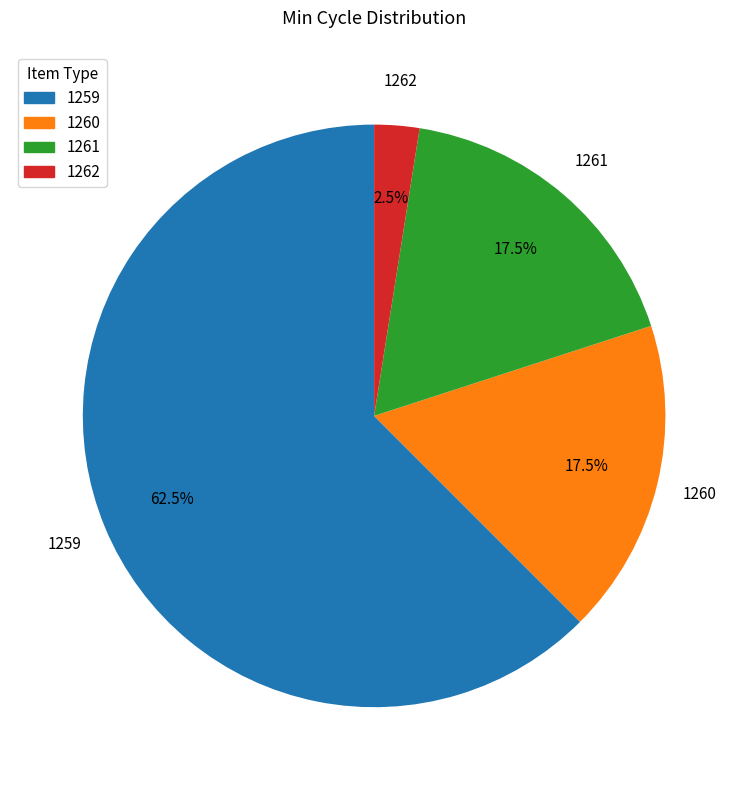

Does any single category account for the majority?

Yes